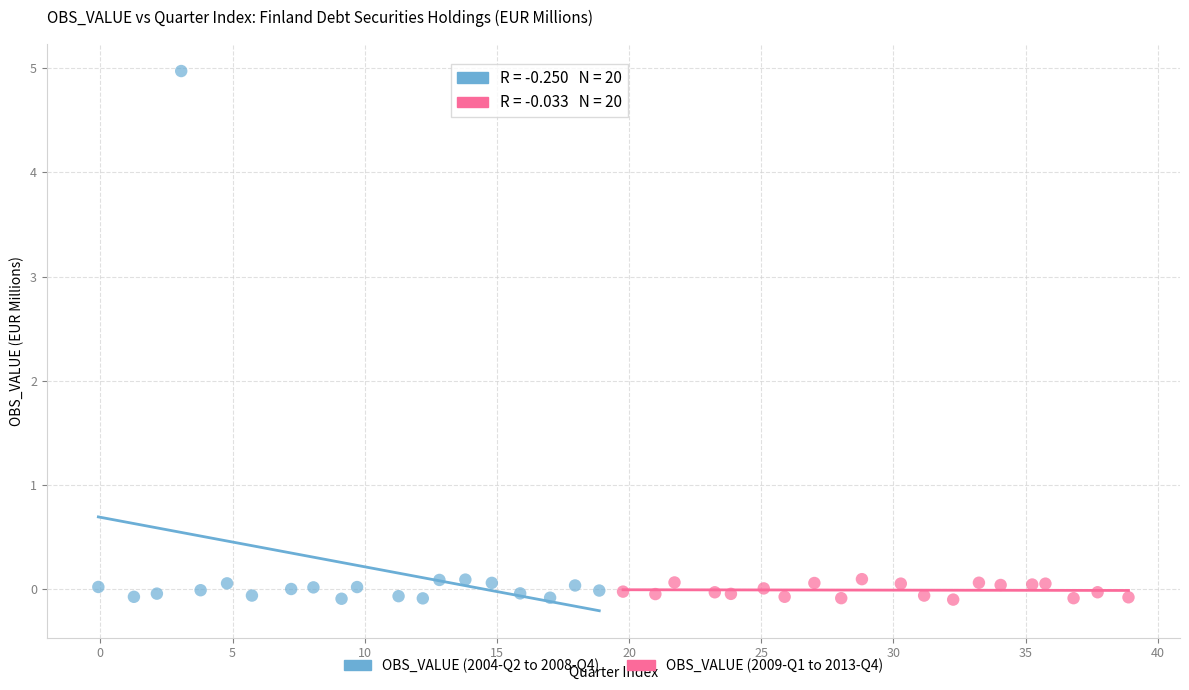

Which series reaches the maximum Y coordinate?

OBS_VALUE (2004-Q2 to 2008-Q4)